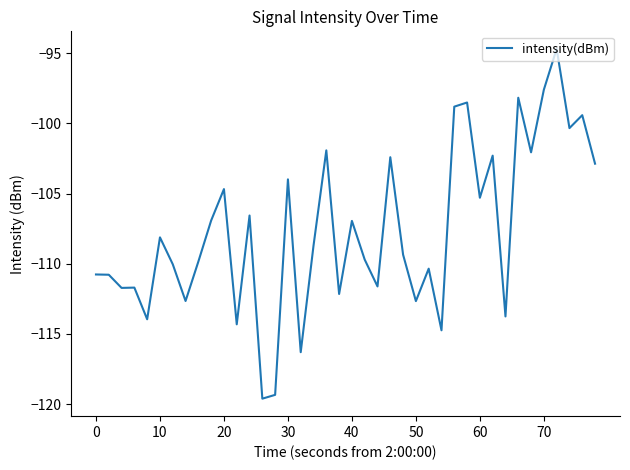

How many values are below -108?

22